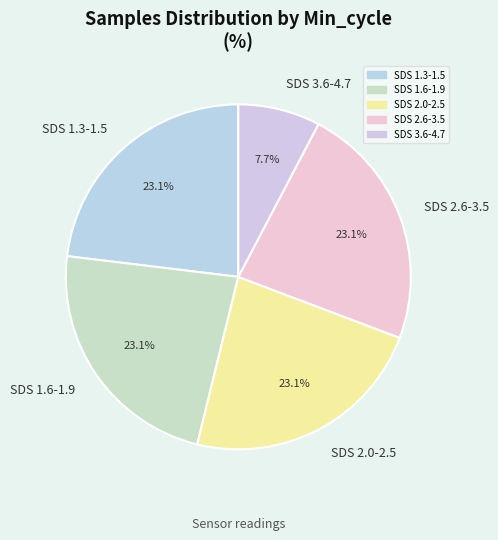

Combined, what portion of the pie is SDS 3.6-4.7 and SDS 1.6-1.9?

30.8%